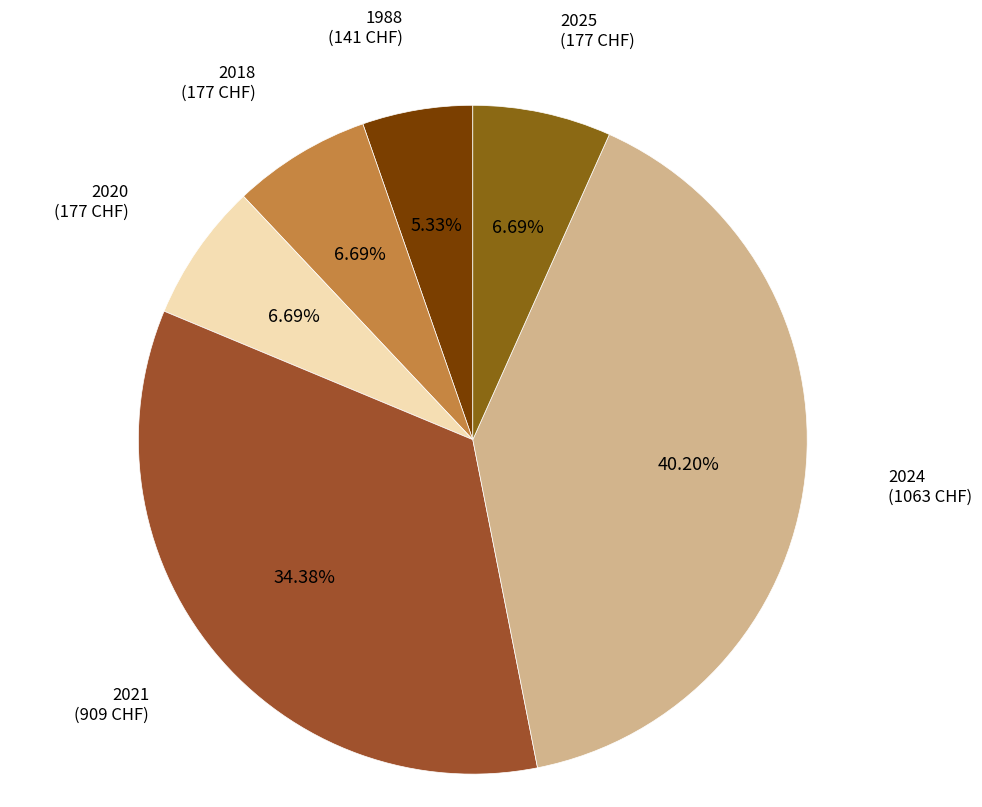

To the nearest percent, what portion does 1988 represent?

5%